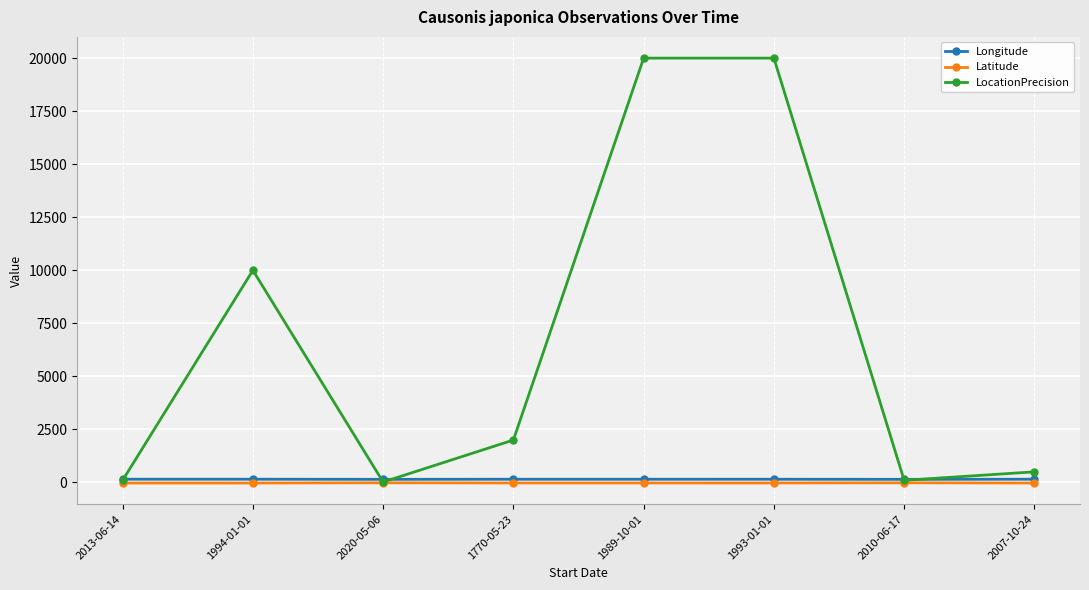

What is the label of the 5th point from the left?

1989-10-01